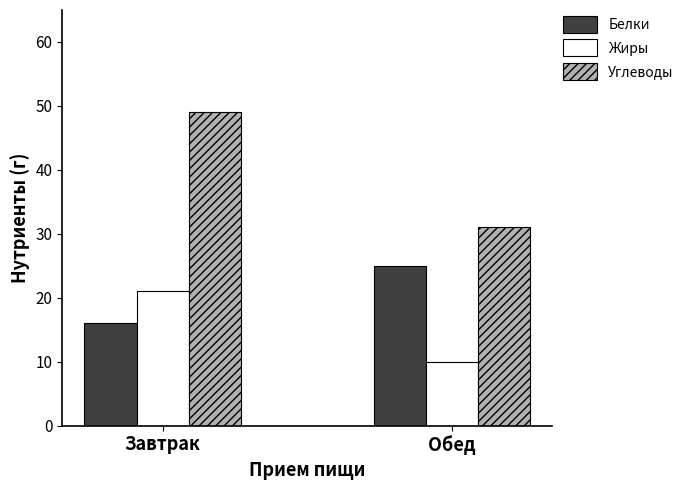

At which category does the chart reach its peak across all series?

Завтрак